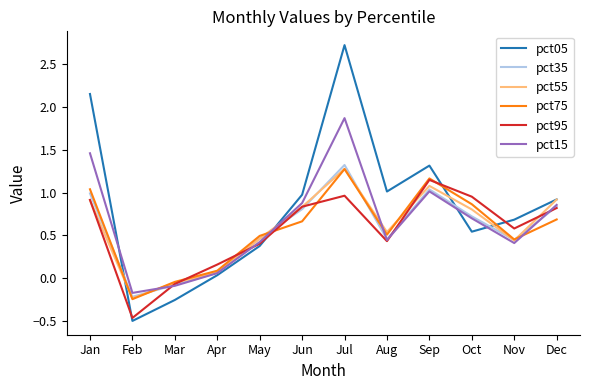

What is the difference between the maximum and minimum values in the pct95 series?

1.6